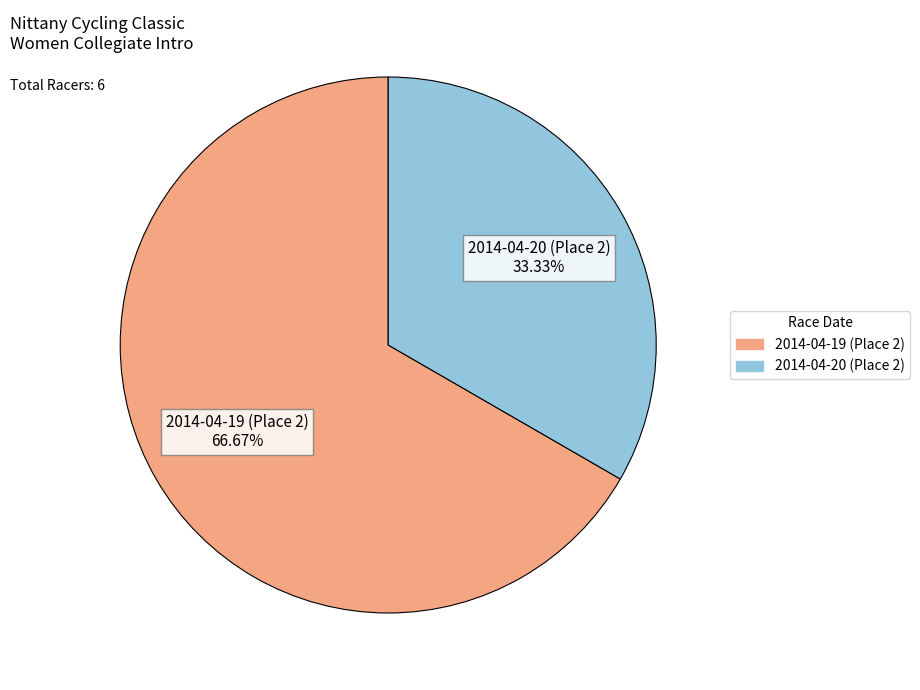

True or false: 2014-04-19 (Place 2) accounts for 76% of the total.

False